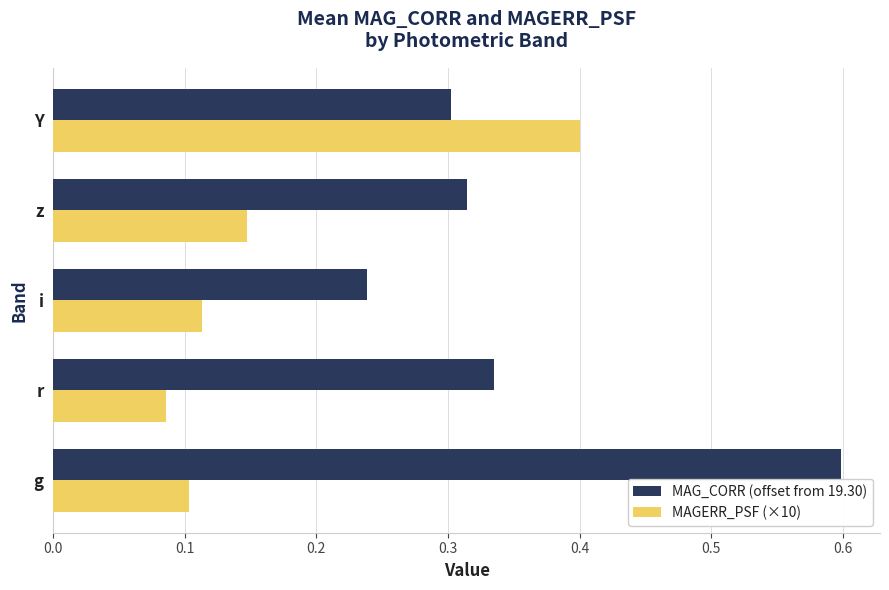

What is the difference between the maximum and minimum values in the MAG_CORR (offset from 19.30) series?

0.4